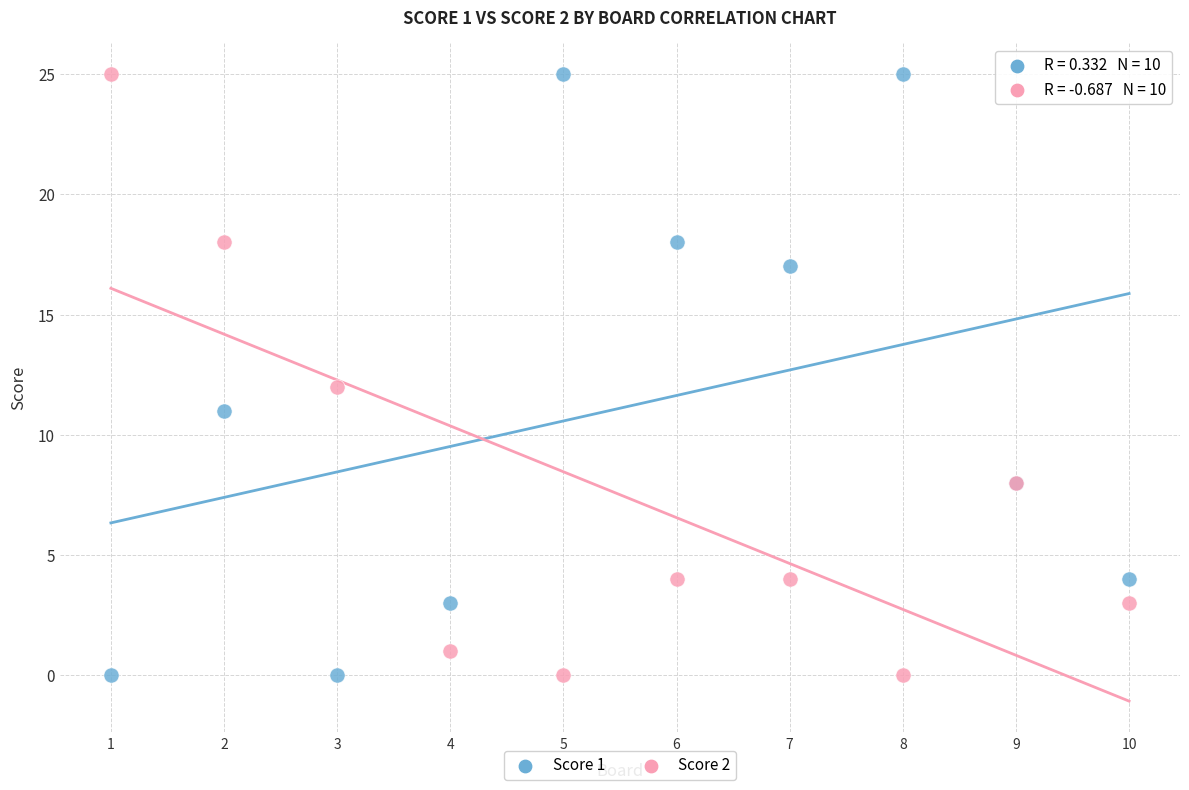

What is the X range (max minus min) for the scatter plot?

9